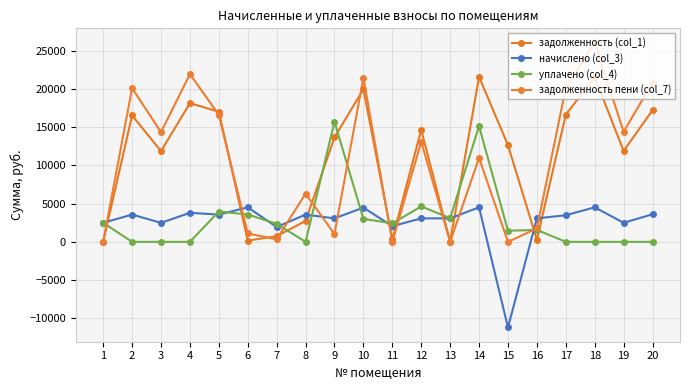

How many data points in задолженность (col_1) are above 13650?

10